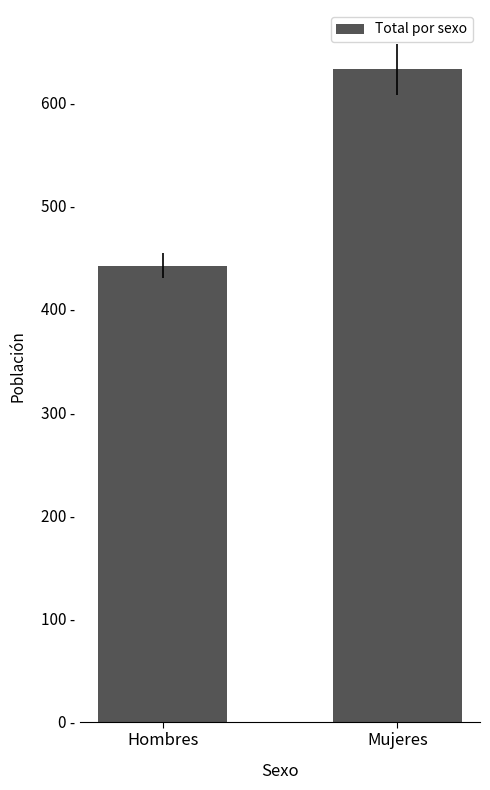

What is the smallest value displayed?

442